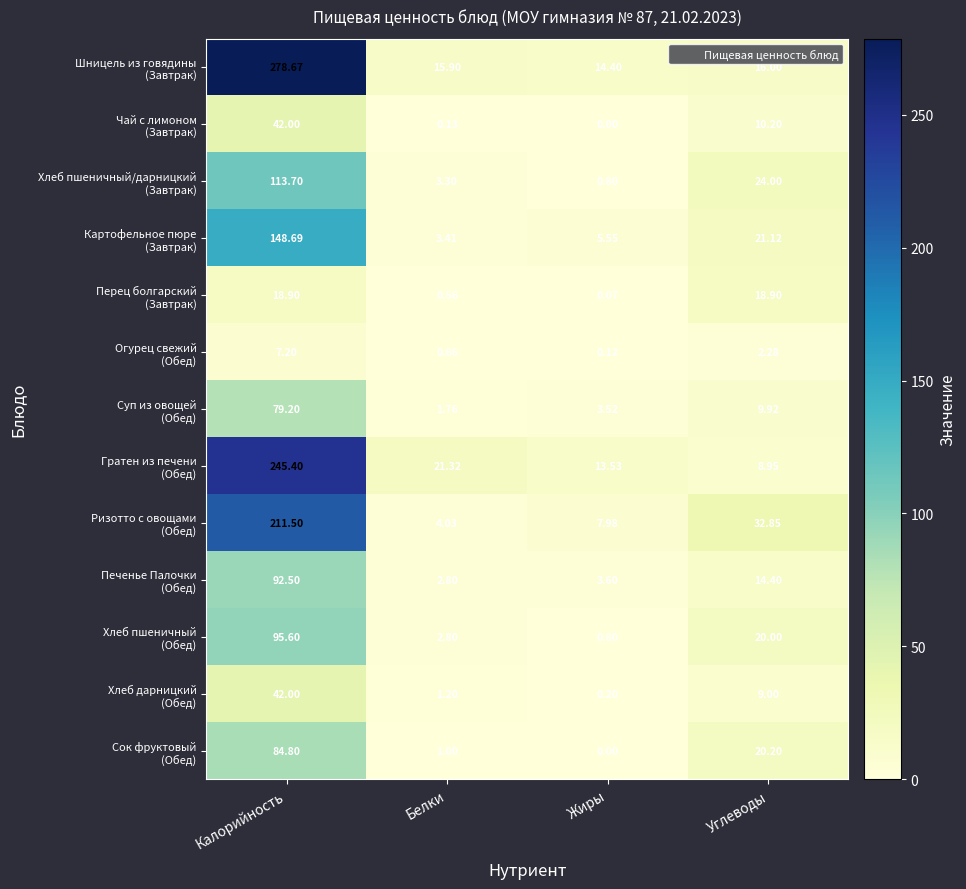

At which category is the sum across all series the highest?

Калорийность